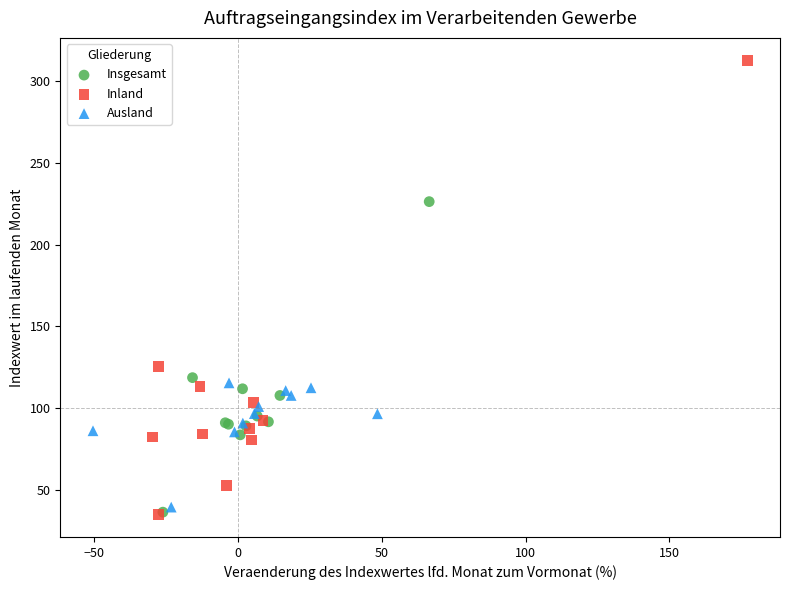

Which series reaches the maximum Y coordinate?

Inland